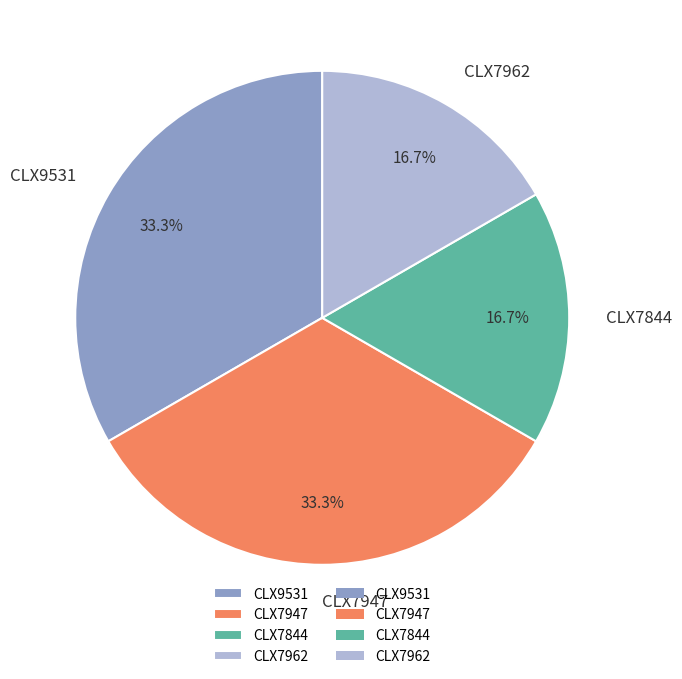

To the nearest percent, what is the combined percentage of CLX7962 and CLX7844?

33%